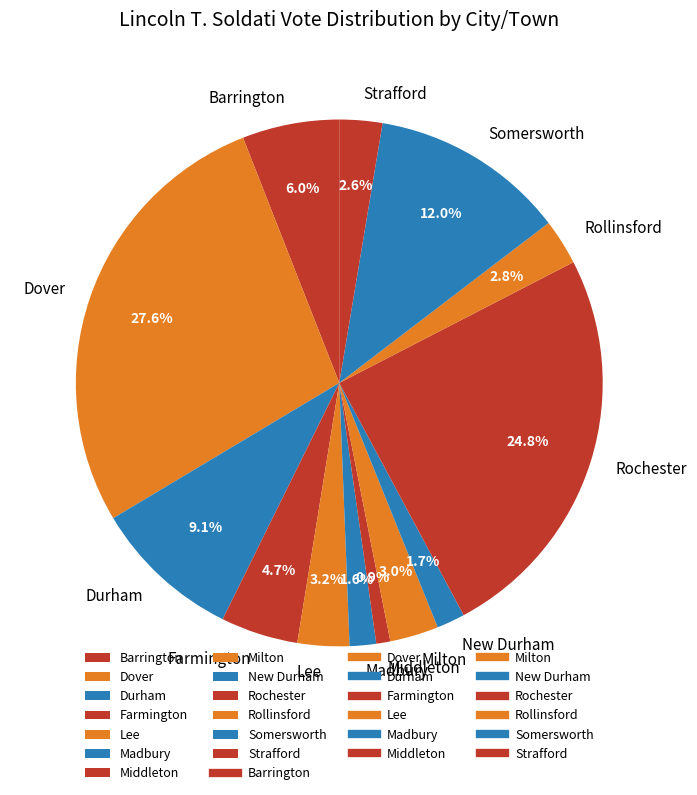

Which category has the biggest portion of the pie?

Dover